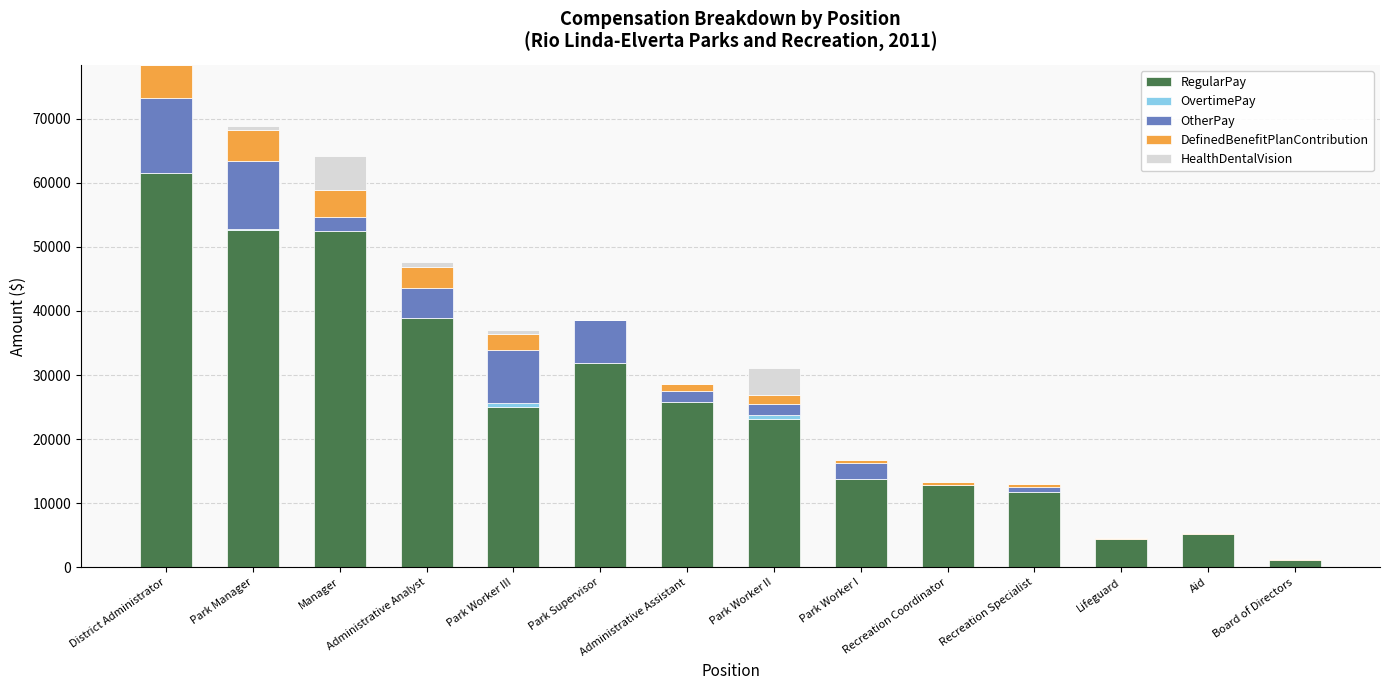

What is the sum of all RegularPay values?

360392